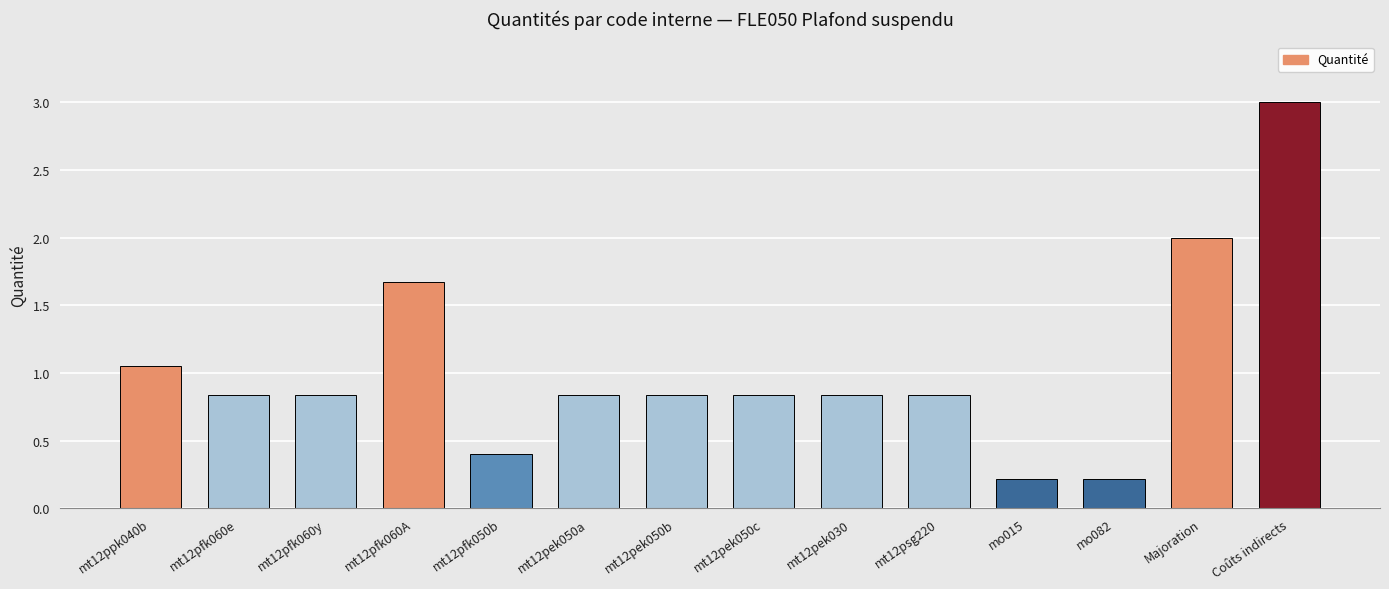

Is it true that the value at mt12pfk060y is 0.5?

False